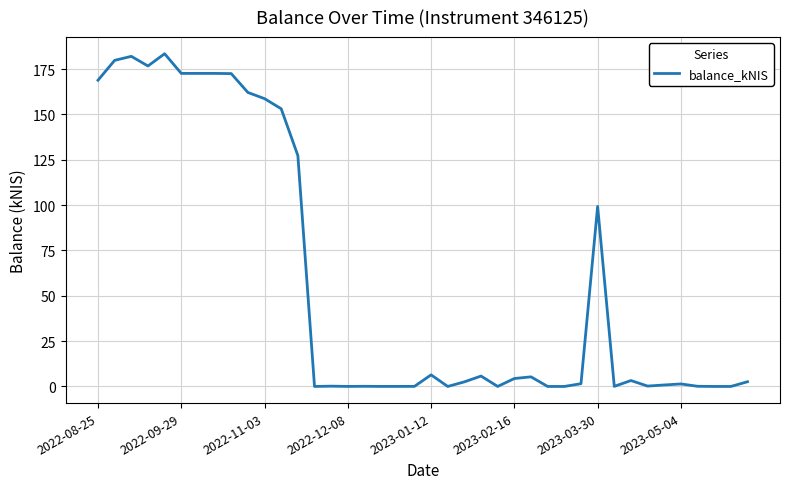

What is the sum of all values?

2317.0